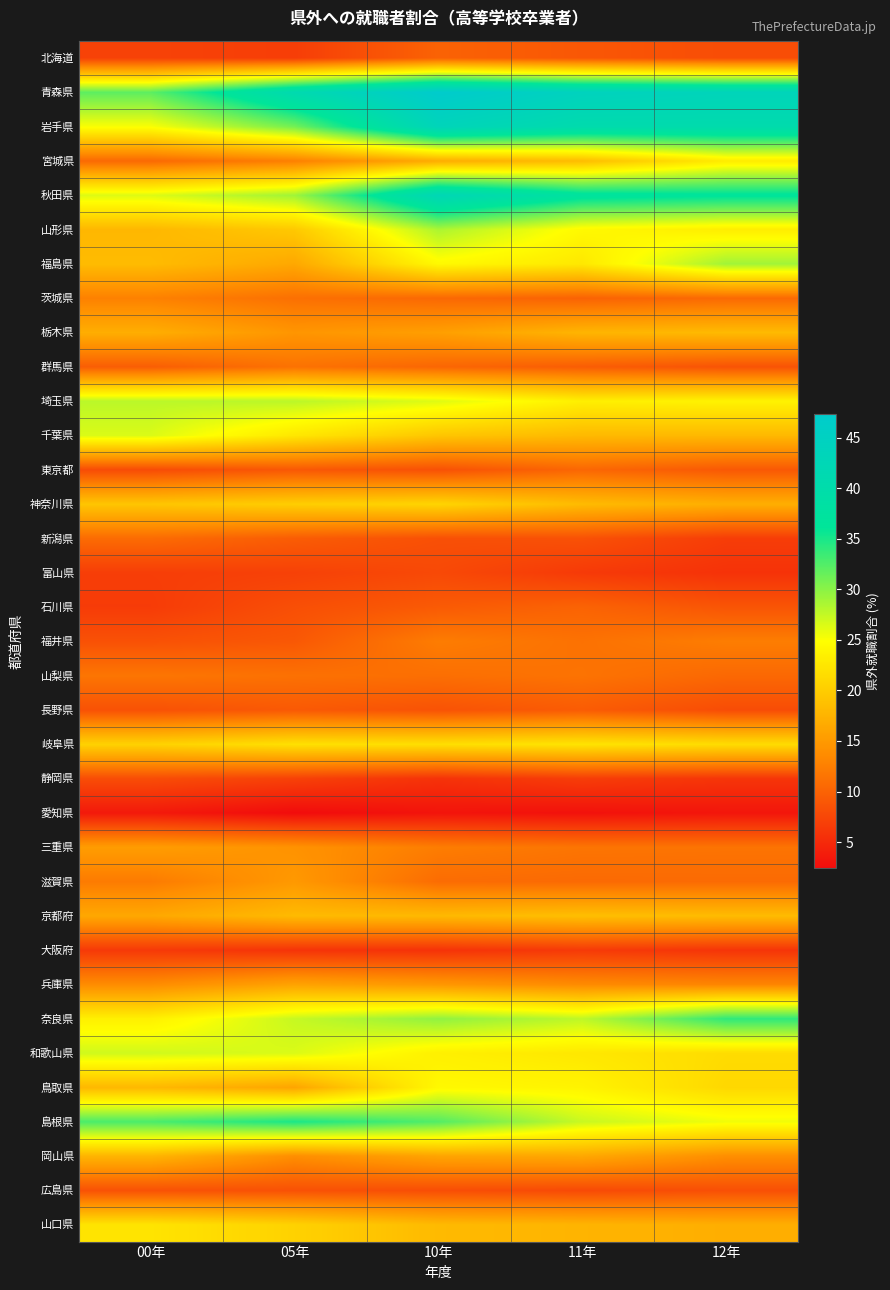

Is the value of 富山県 at 12年 greater than the value of 兵庫県 at 10年?

No